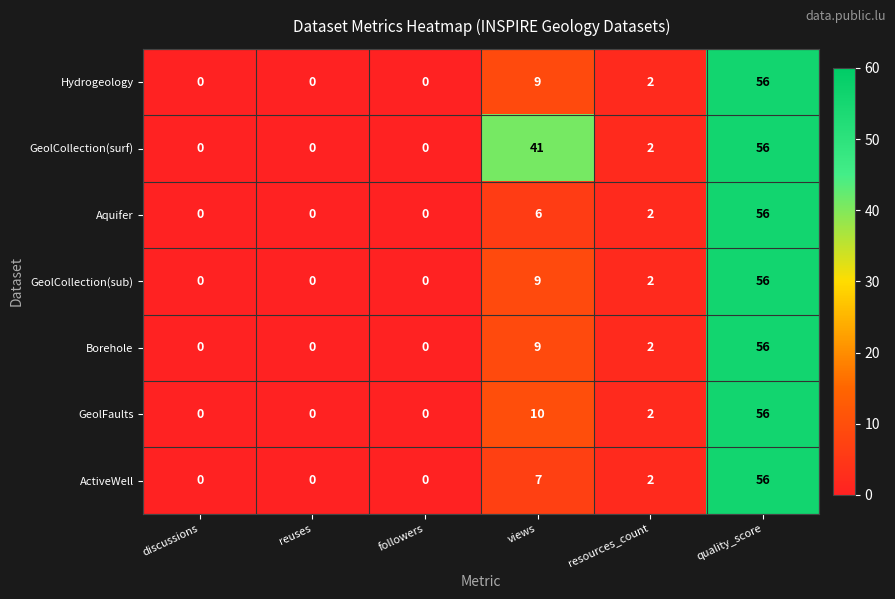

Which series changed the most between followers and views?

GeolCollection(surf)